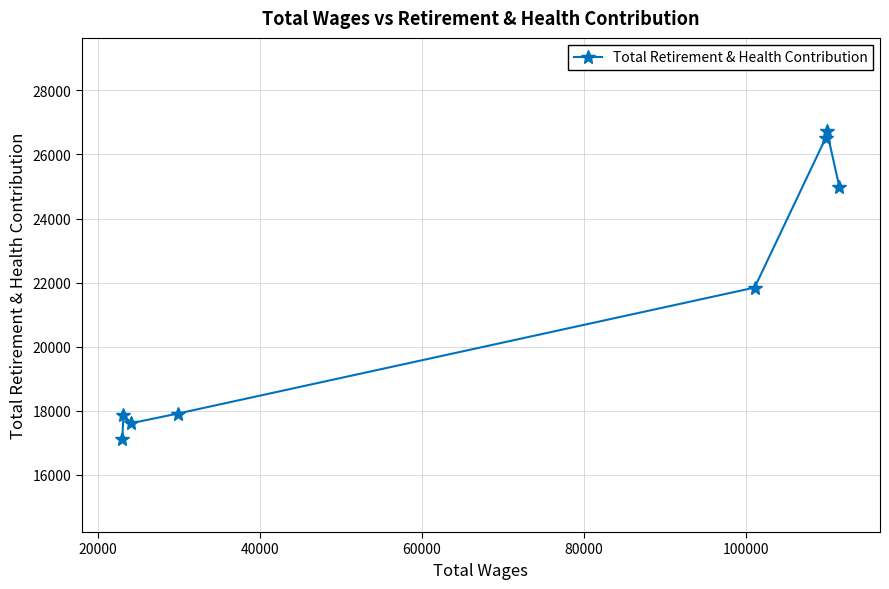

What is the value of the 8th point from the left?

24973